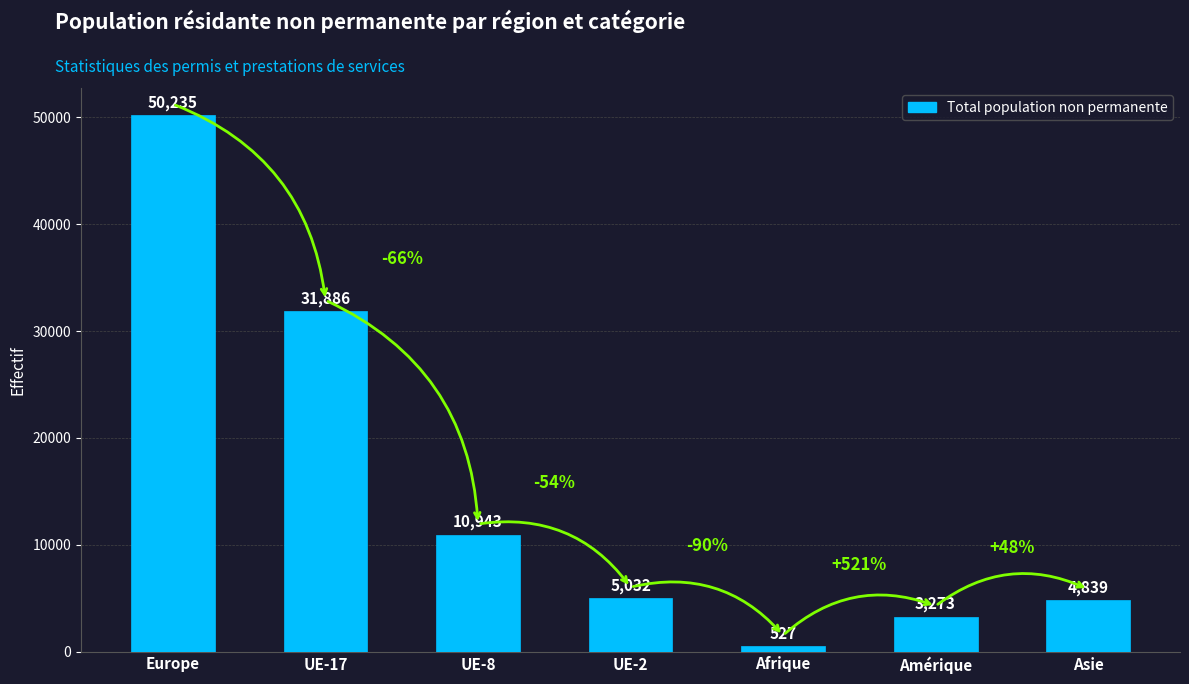

What is the average value?

15248